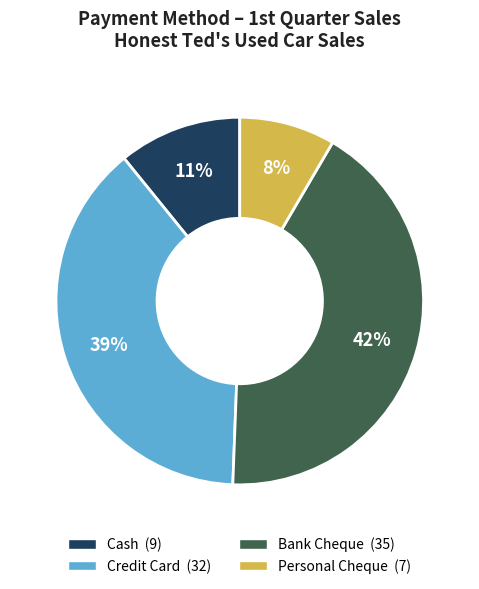

To the nearest percent, what percentage of the pie is Bank Cheque?

42%